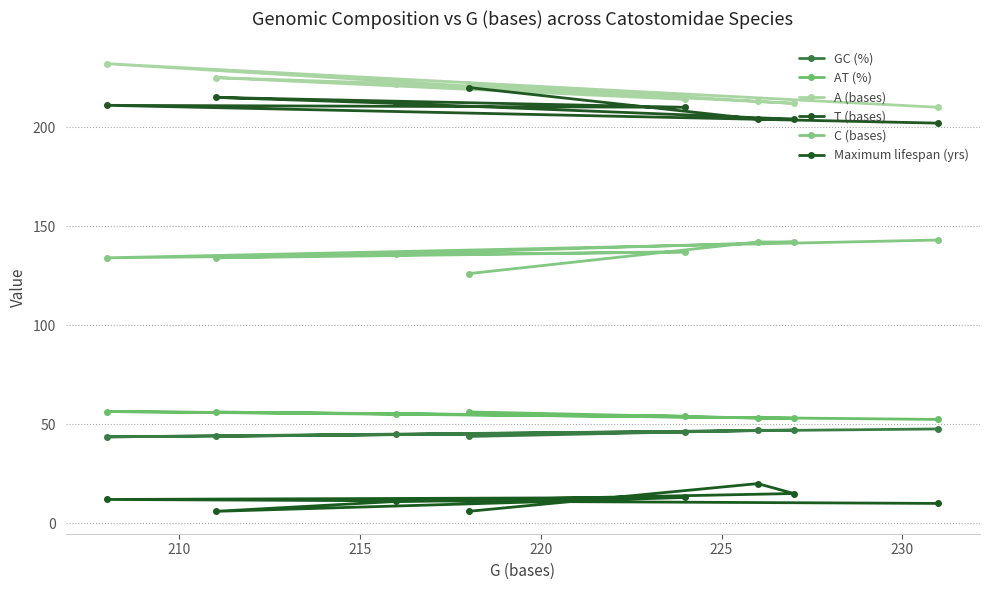

At 230, list the series in order from smallest to largest.

Maximum lifespan (yrs), GC (%), AT (%), C (bases), T (bases), A (bases)